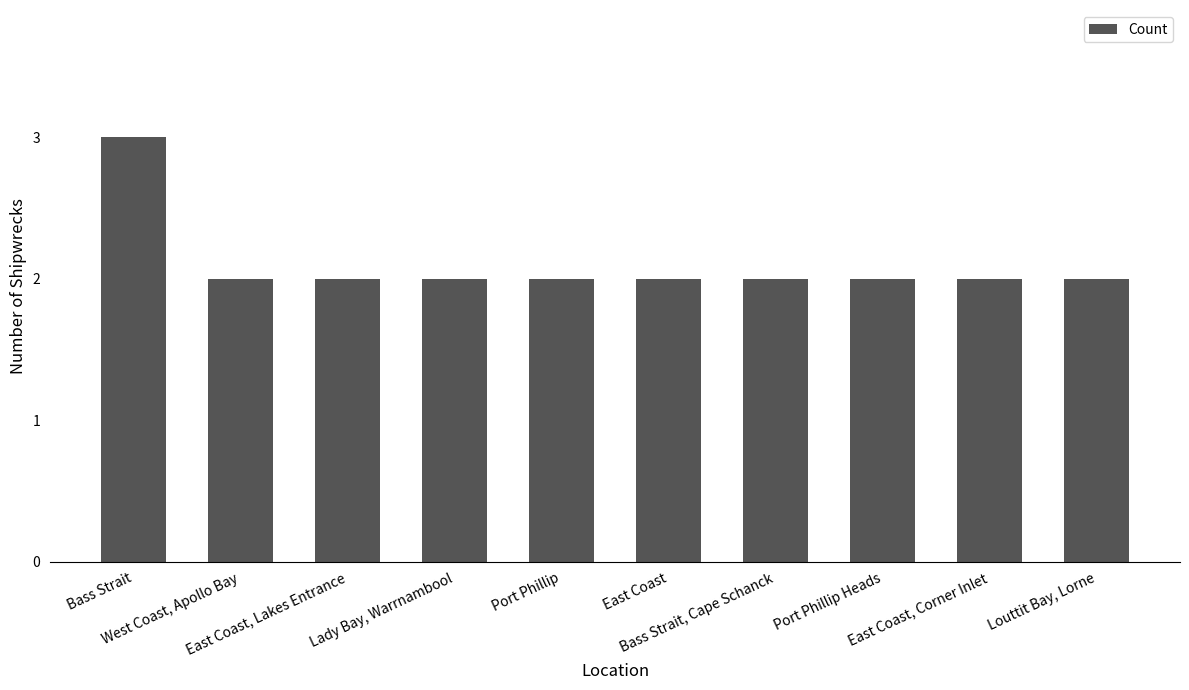

How many bars are there in total?

10